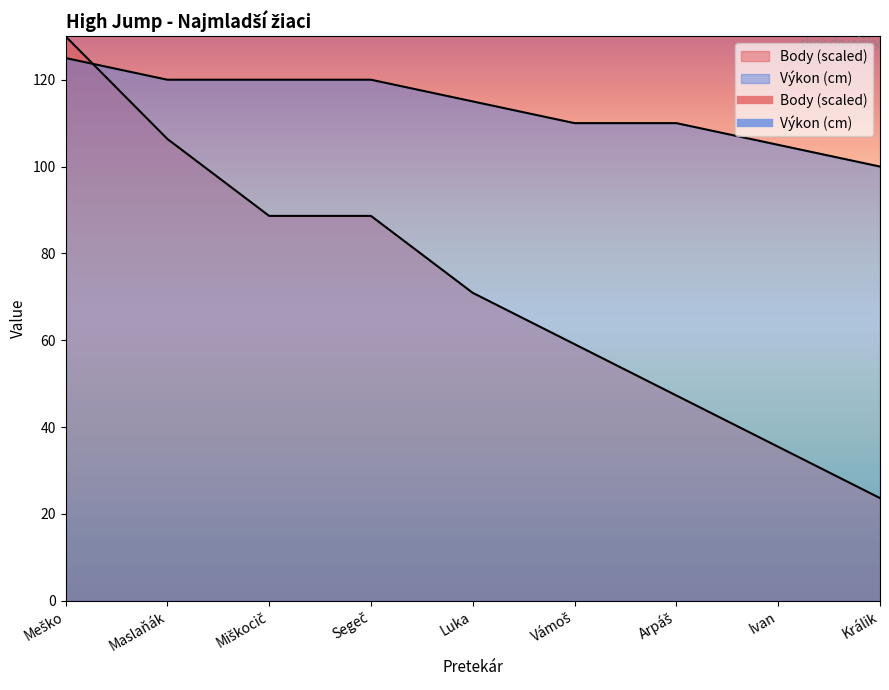

Which series changed the most between Arpáš and Králik?

Body